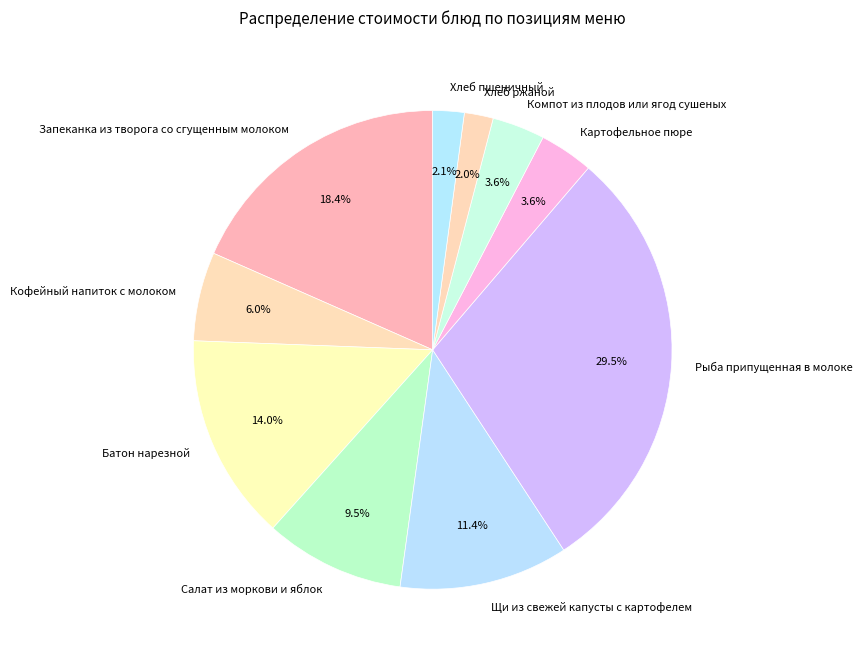

What percentage do Рыба припущенная в молоке and Батон нарезной together represent?

43.5%